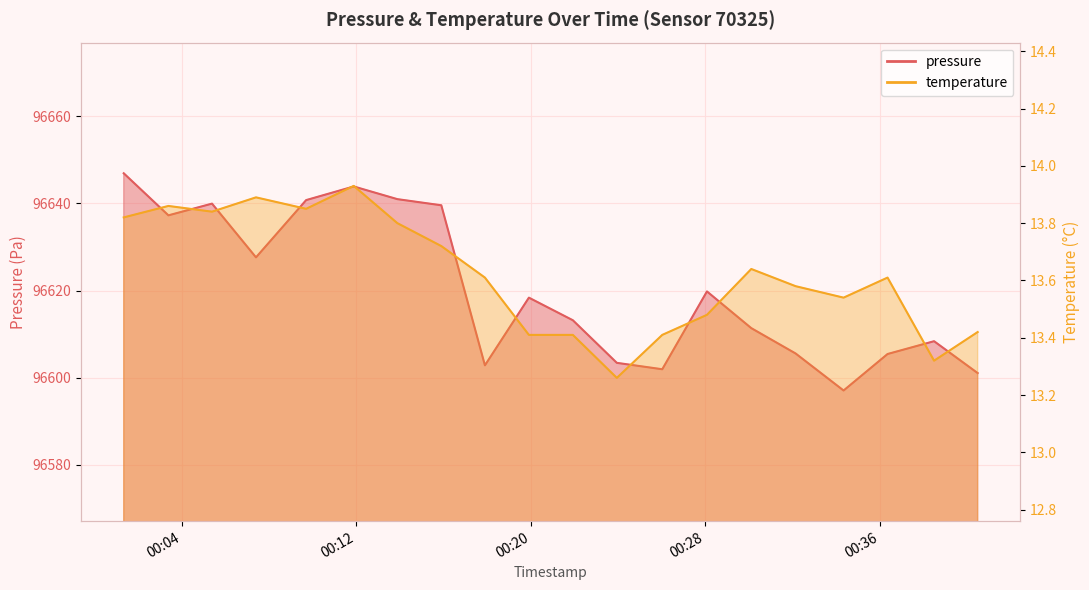

What is the maximum value shown in the chart?

96646.9